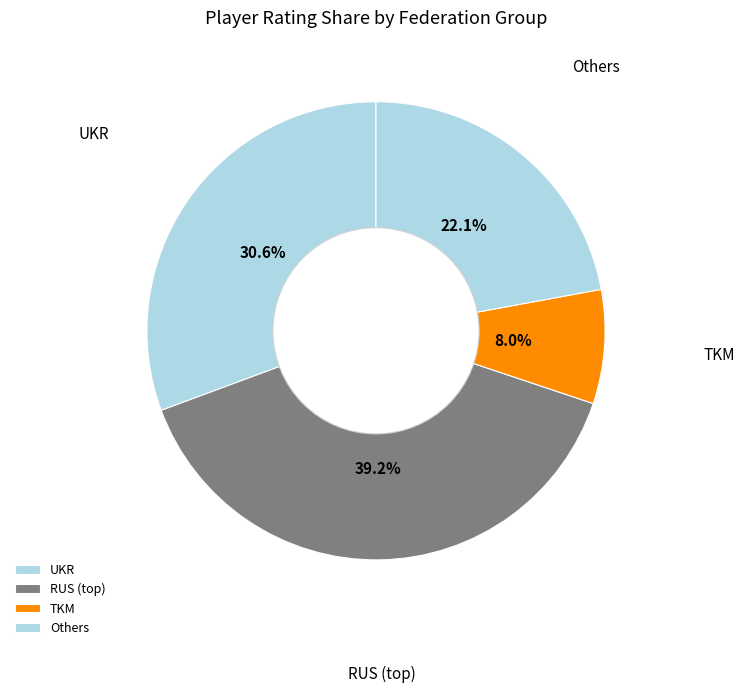

How many slices are in this pie chart?

4